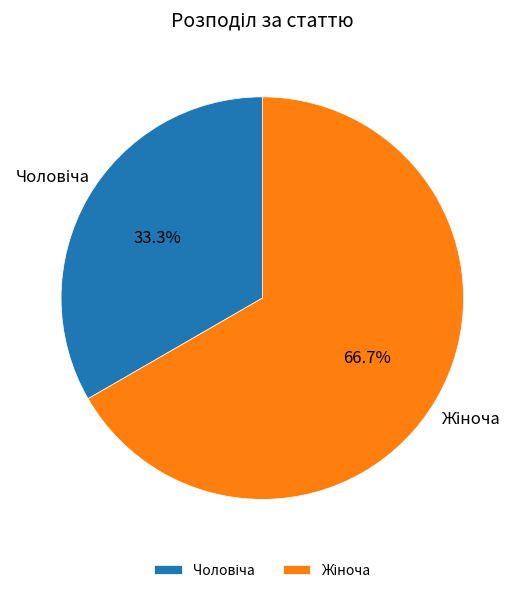

Is there any slice that represents more than half of the pie?

Yes